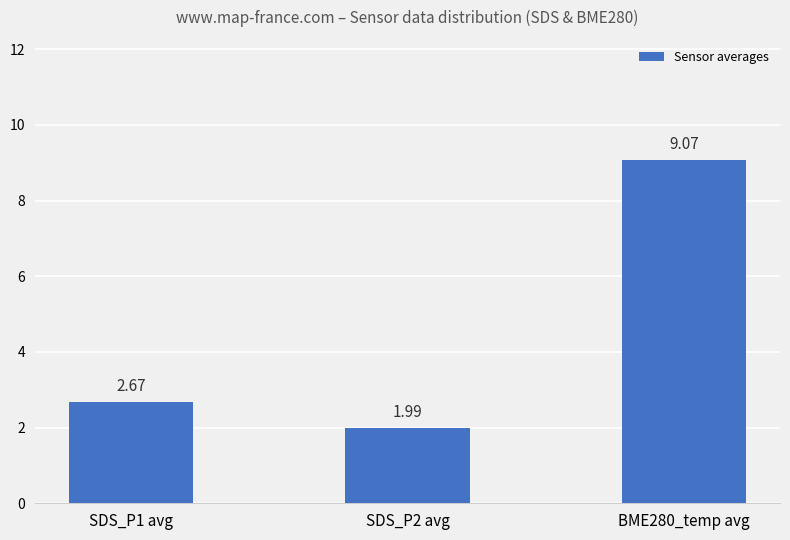

Which category has the highest value across all series?

BME280_temp avg